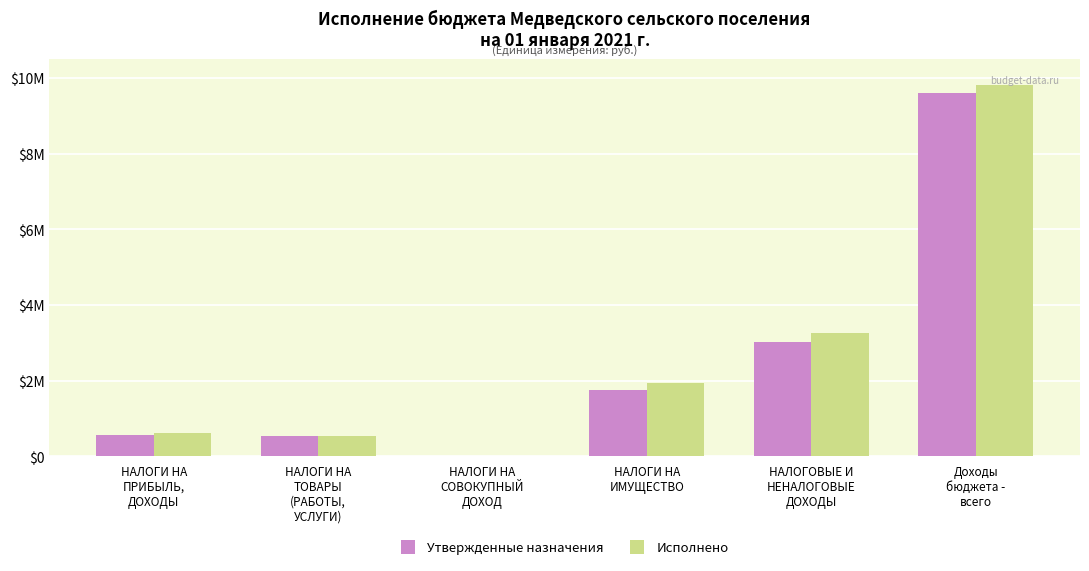

What are all the series names shown in the legend?

Утвержденные назначения, Исполнено